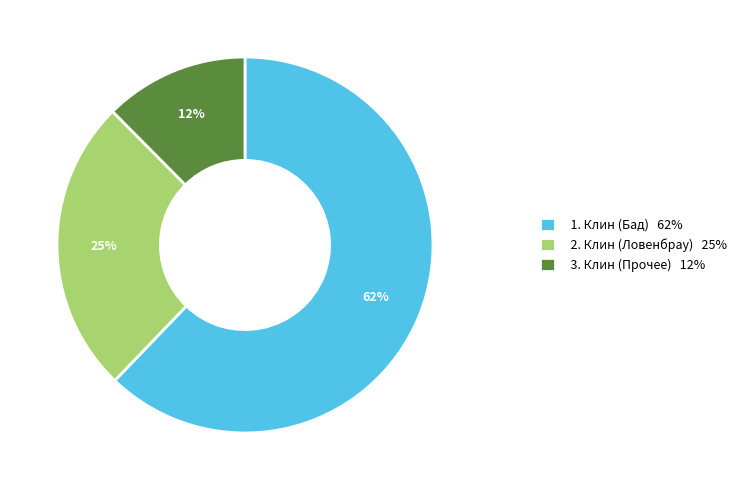

Which slice is the largest?

1. Клин (Бад) 62%